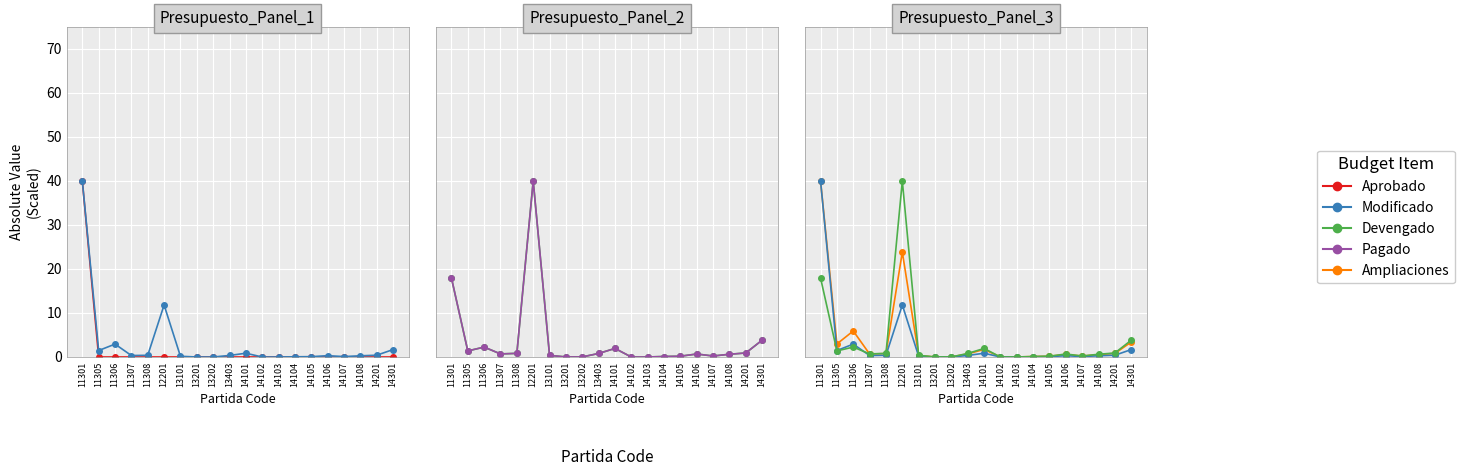

Which category has the lowest value across all series?

11305